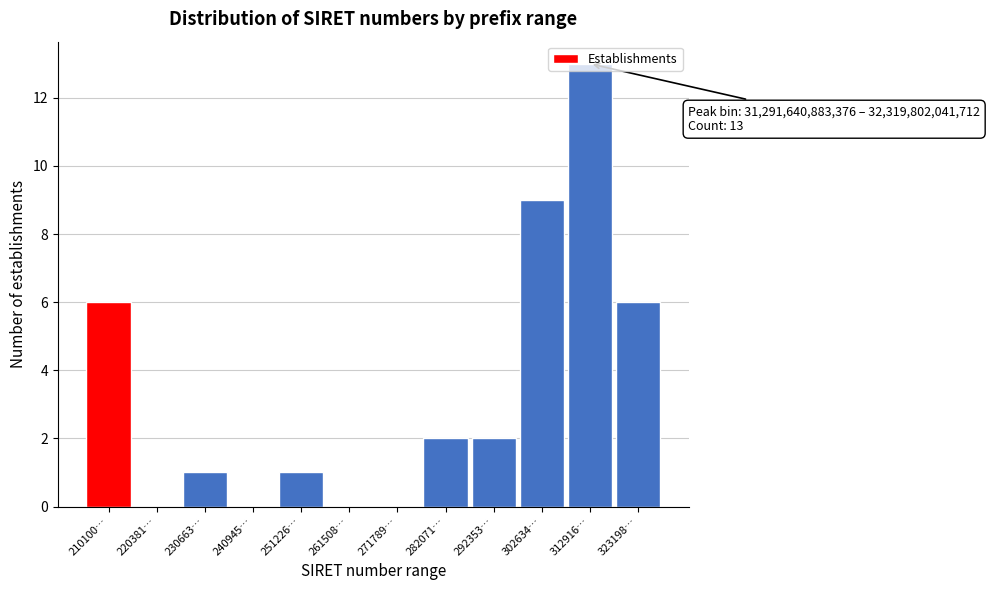

Which has a higher value, 261508… or 292353…?

292353…